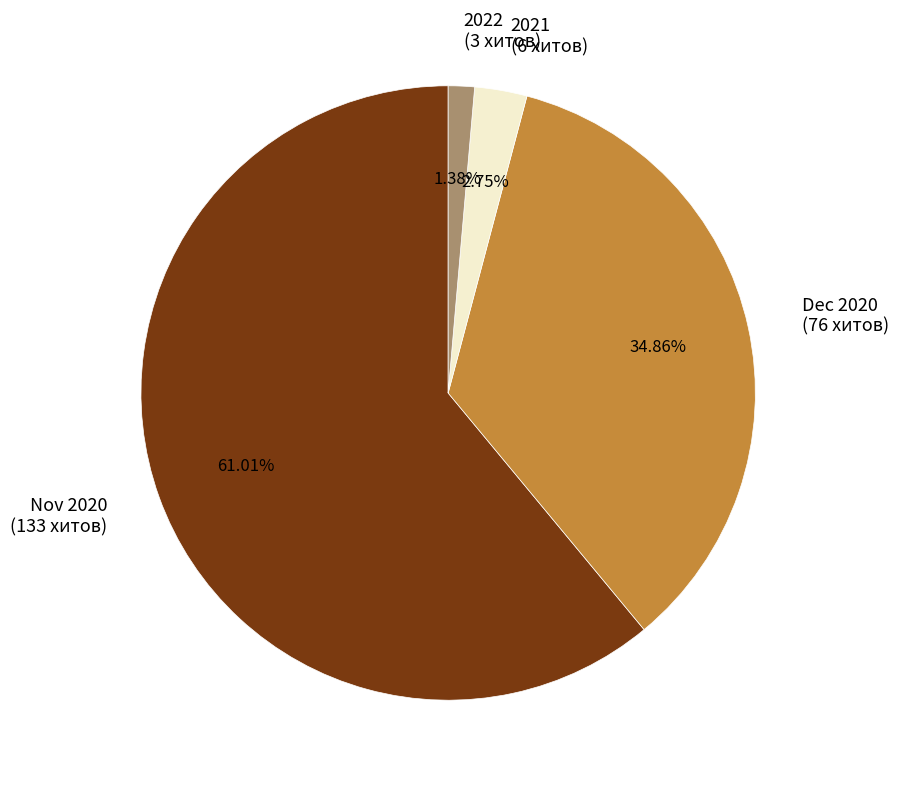

Approximately how many times larger is the value at Dec 2020 (76 хитов) compared to Nov 2020 (133 хитов)?

0.6